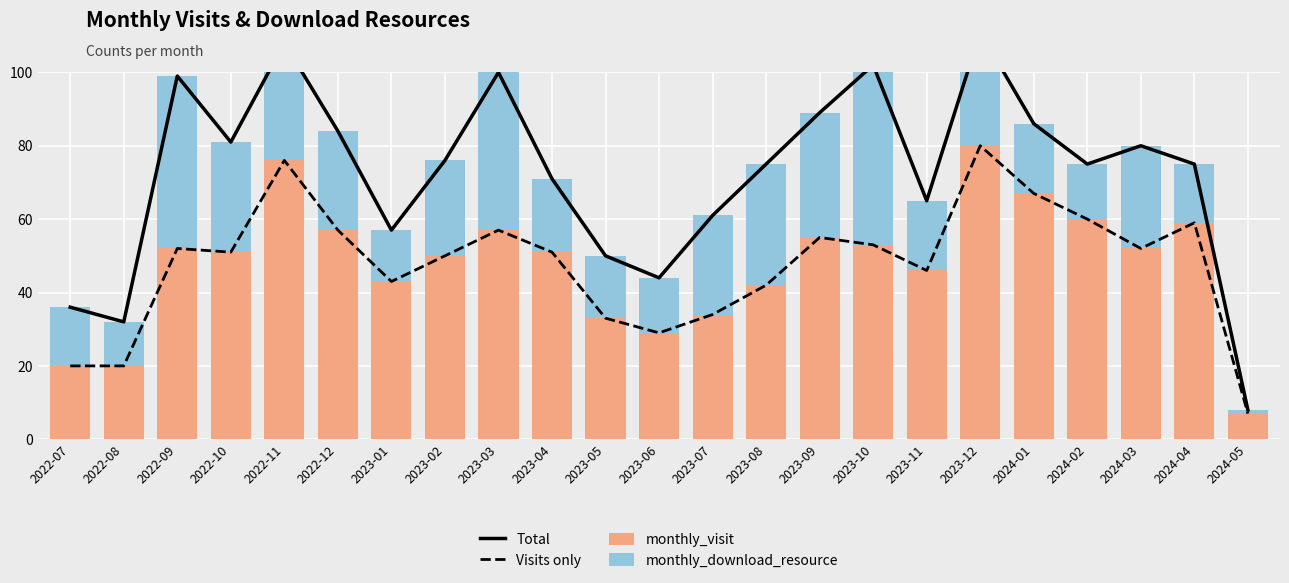

Where does the monthly_visit series first go above 51?

2022-09